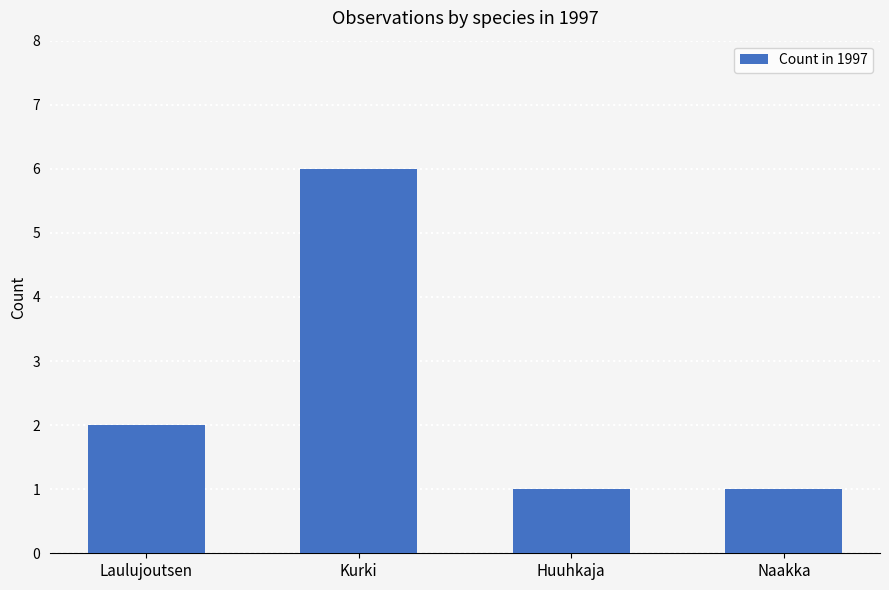

What is the sum of the values at Kurki and Huuhkaja?

7